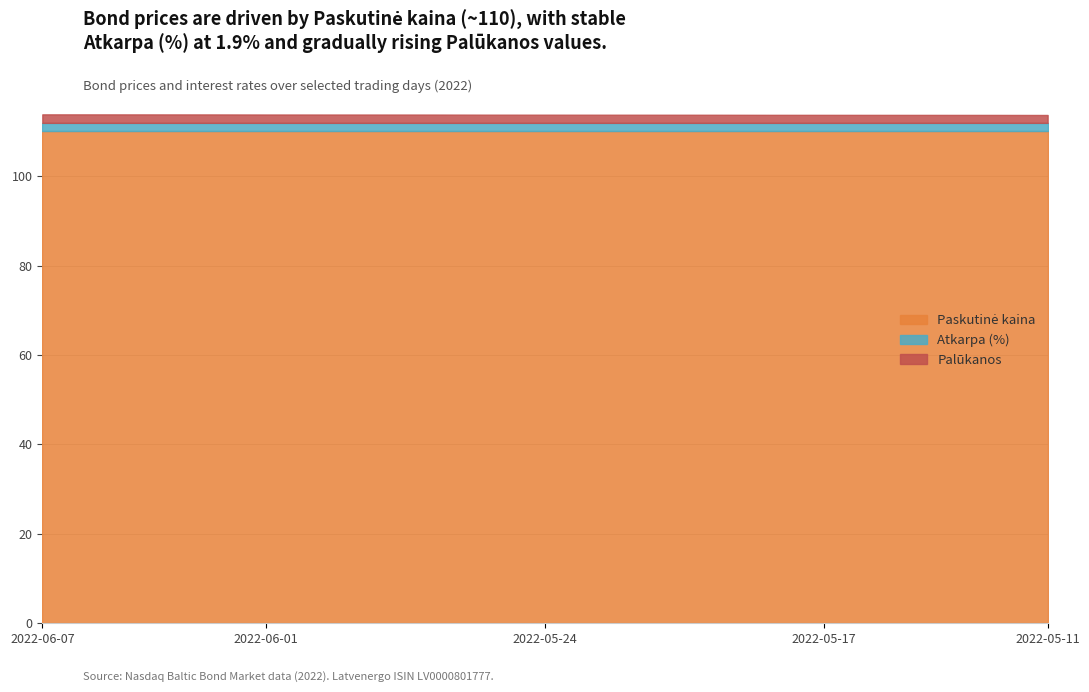

At which label does Paskutinė kaina reach its minimum?

2022-06-07